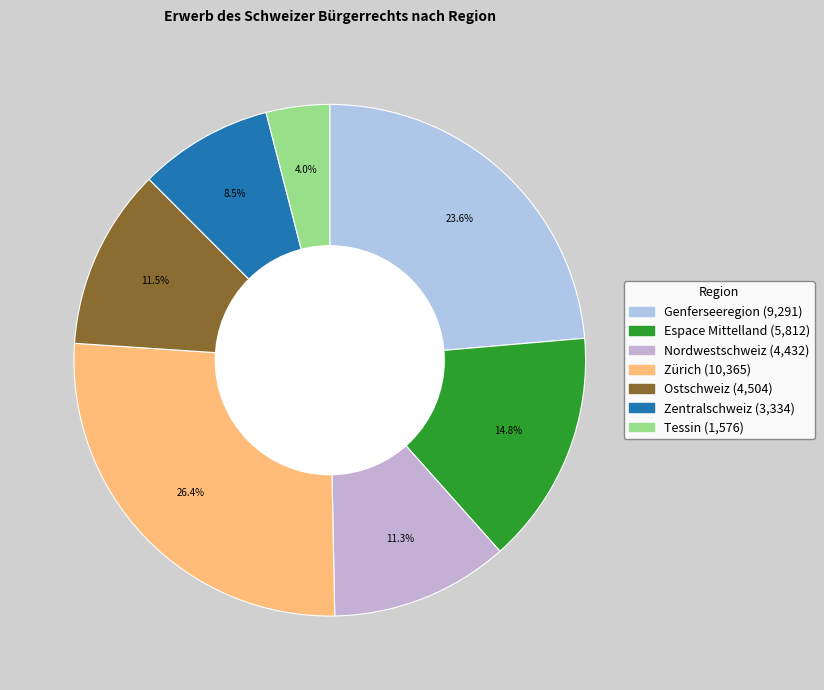

To the nearest percent, what is the average slice percentage?

14%